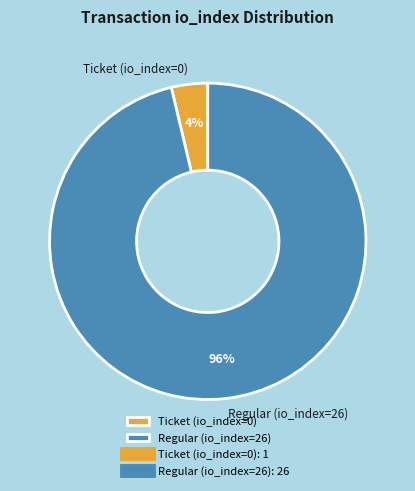

What percentage is the Regular (io_index=26) slice, to the nearest percent?

96%